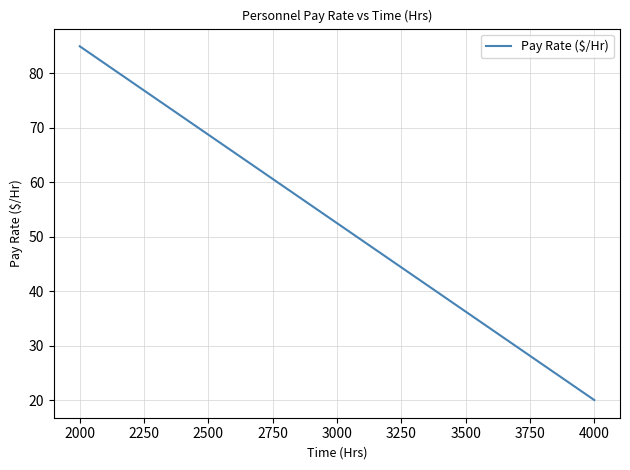

Count the number of data series in this chart.

1